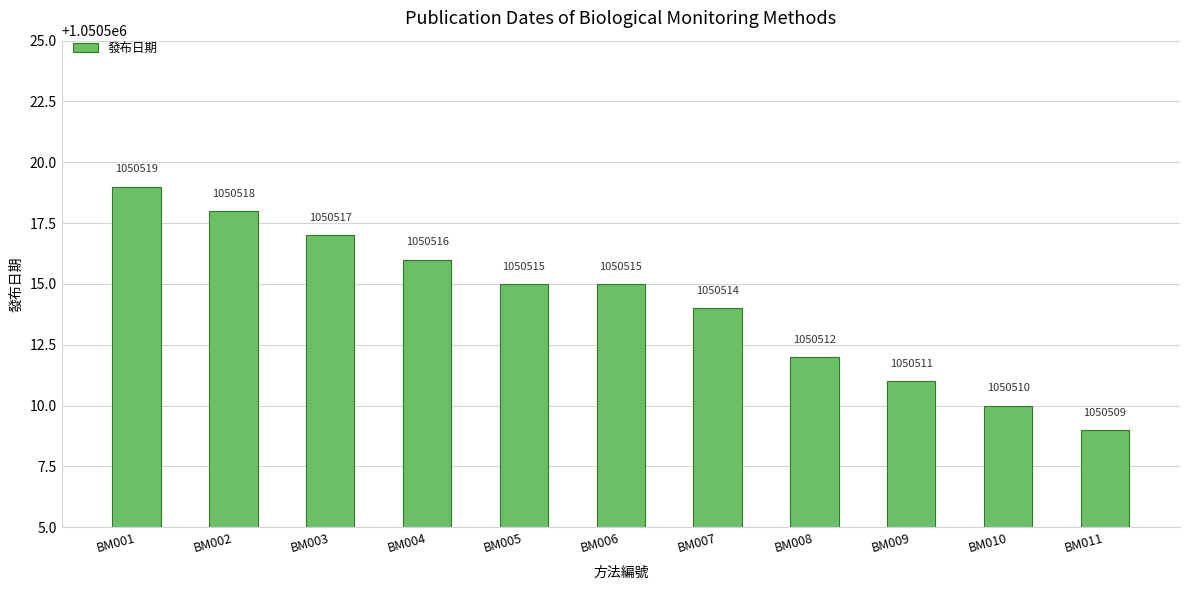

How many bars are there in total?

11